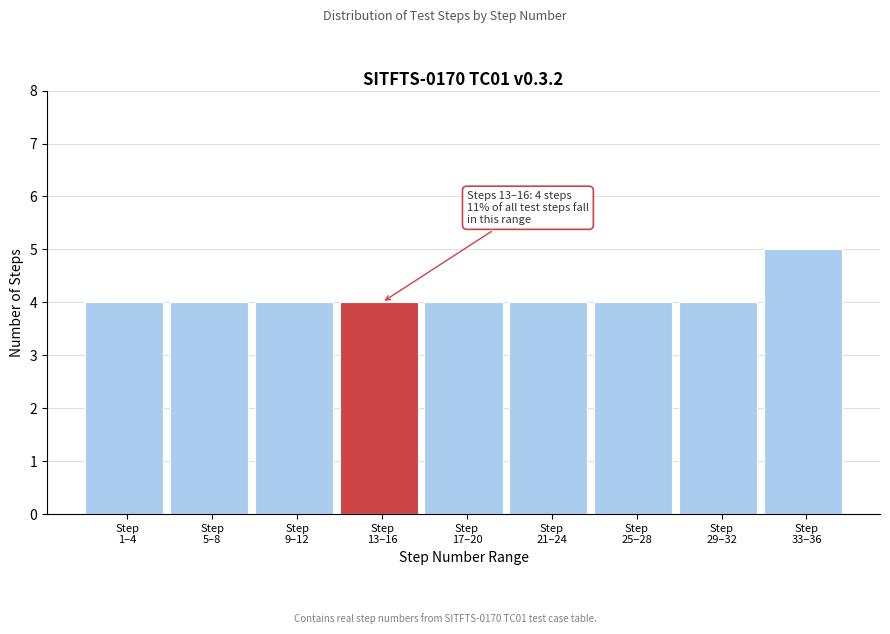

Reading right to left, extract all data points from this chart.

5	4	4	4	4	4	4	4	4